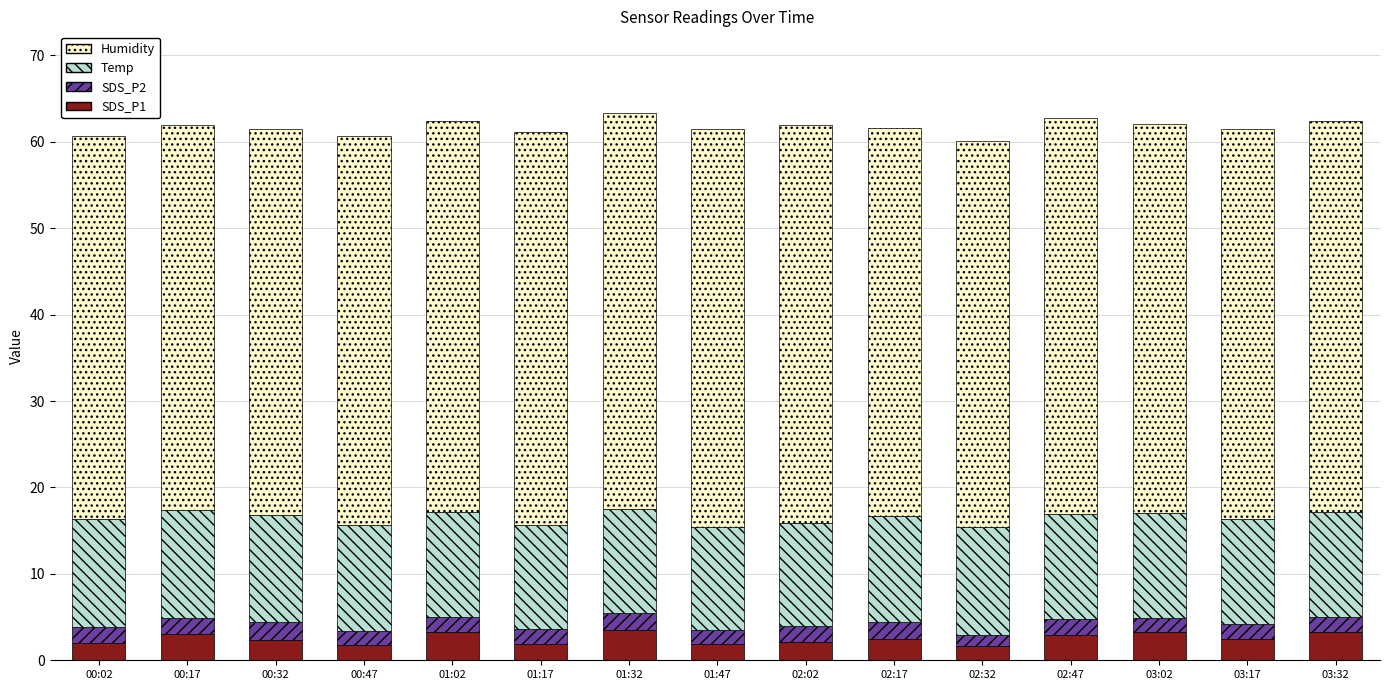

What is the total value across all series at 02:02?

62.0